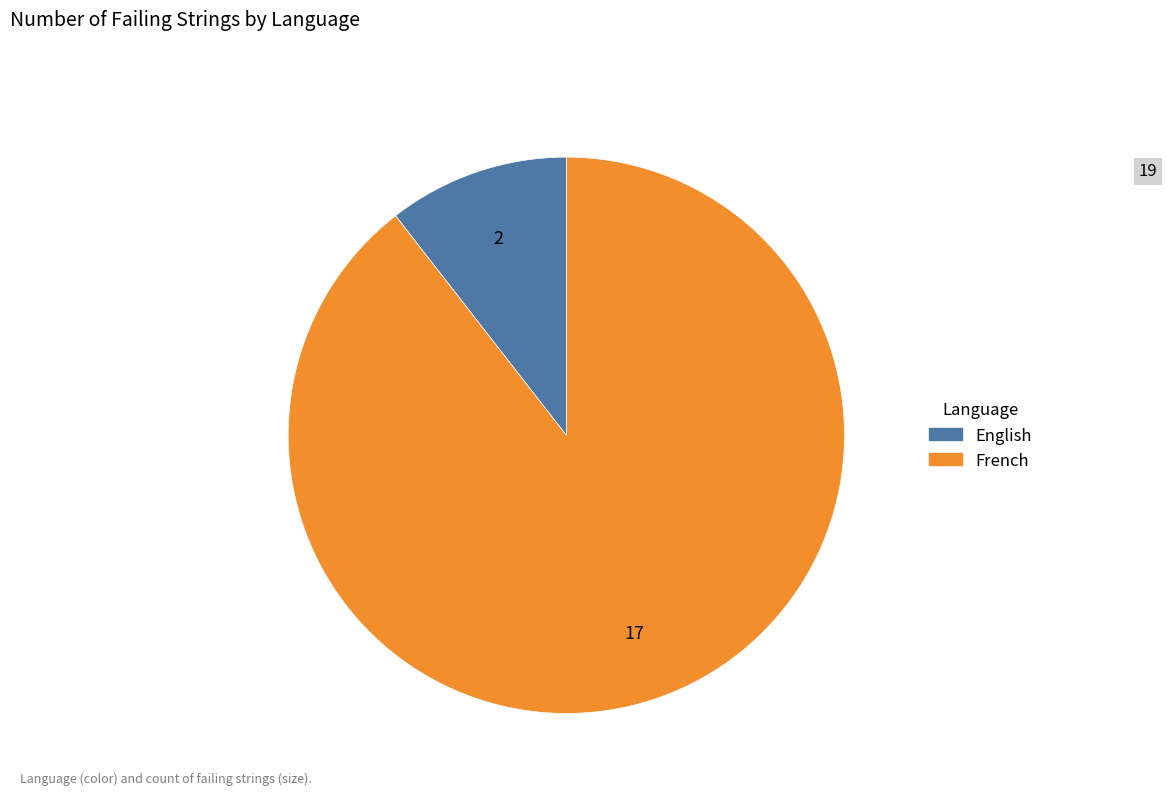

The French slice represents 89% of the pie. True or false?

True